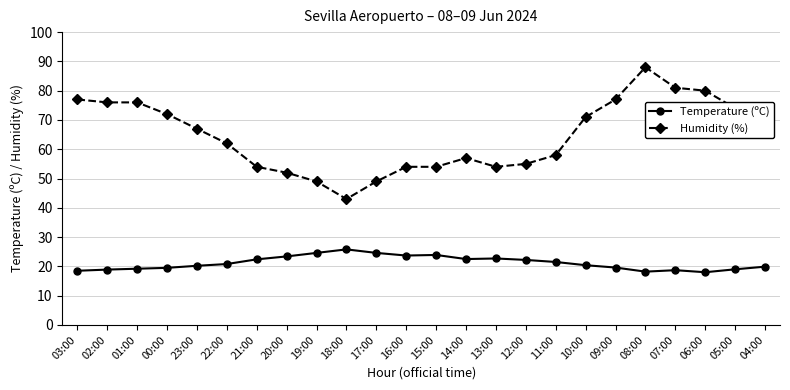

True or false: Temperature (ºC) and Humidity (%) intersect in this chart.

False